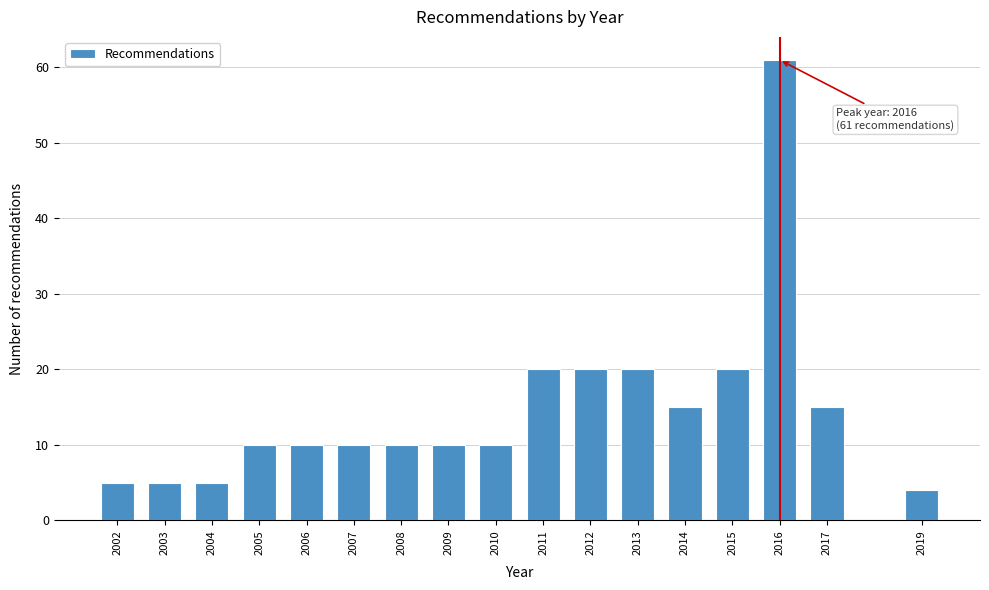

Reading left to right, transcribe all the data shown in this chart.

2002=5	2003=5	2004=5	2005=10	2006=10	2007=10	2008=10	2009=10	2010=10	2011=20	2012=20	2013=20	2014=15	2015=20	2016=61	2017=15	2019=4